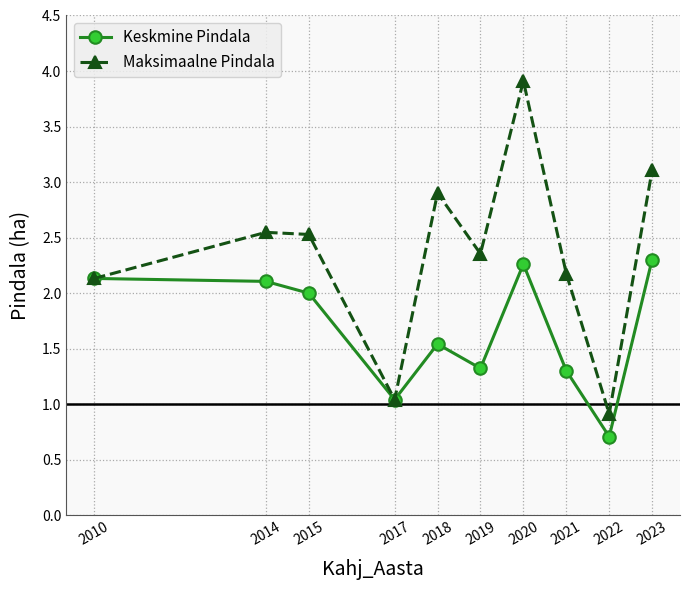

Rank the series by their average value, from lowest to highest.

Keskmine Pindala, Maksimaalne Pindala